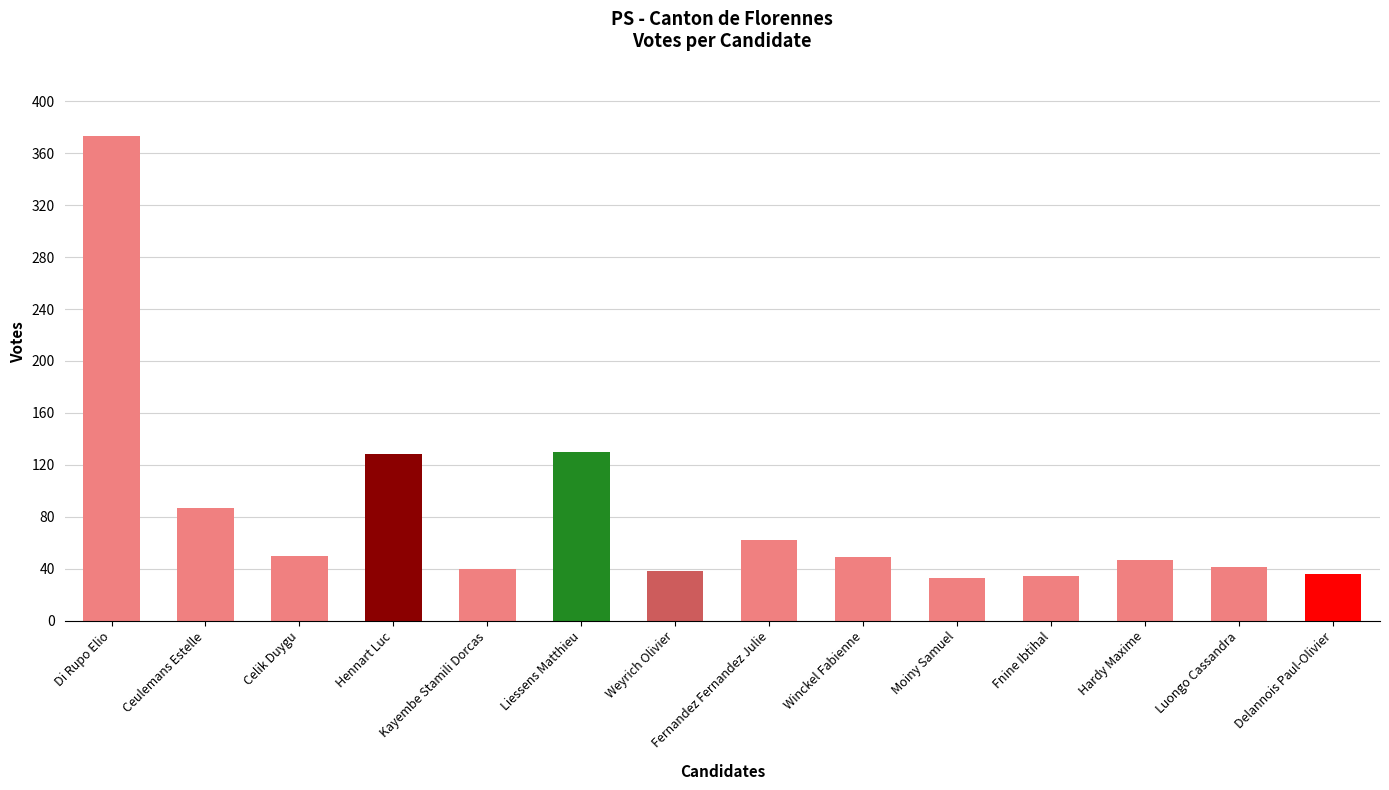

Does the chart contain any negative values?

No